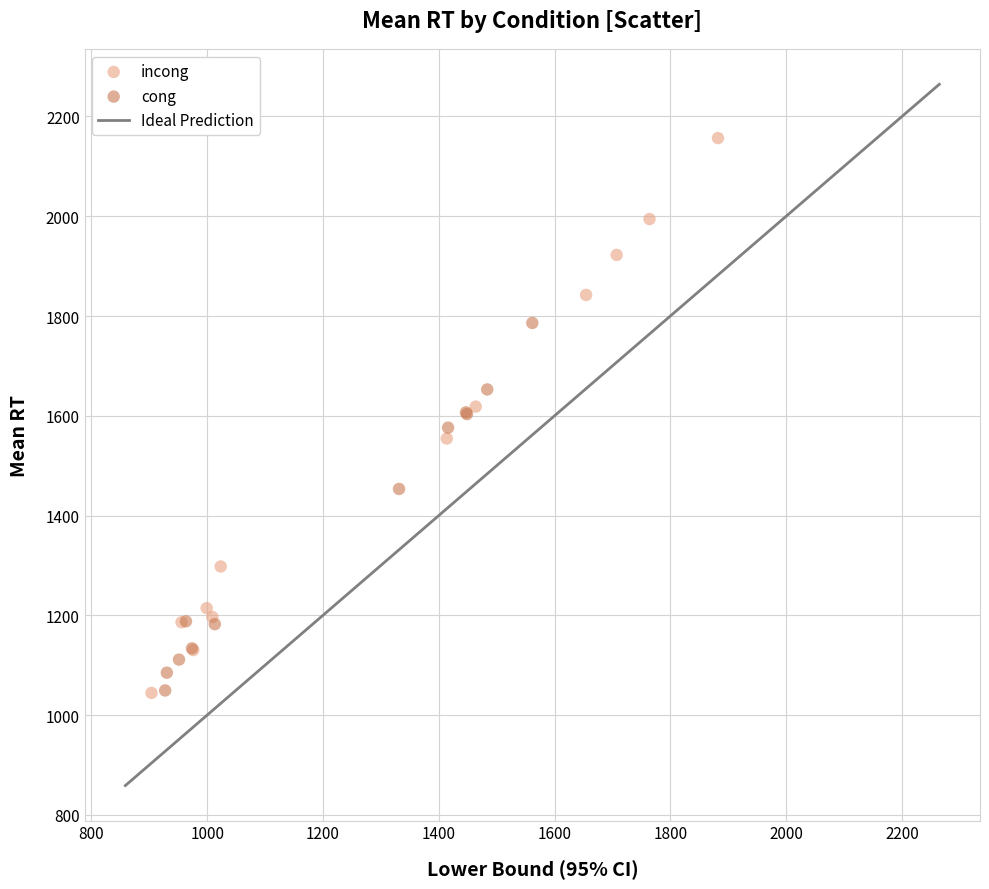

Which series has the largest Y range (max minus min)?

incong